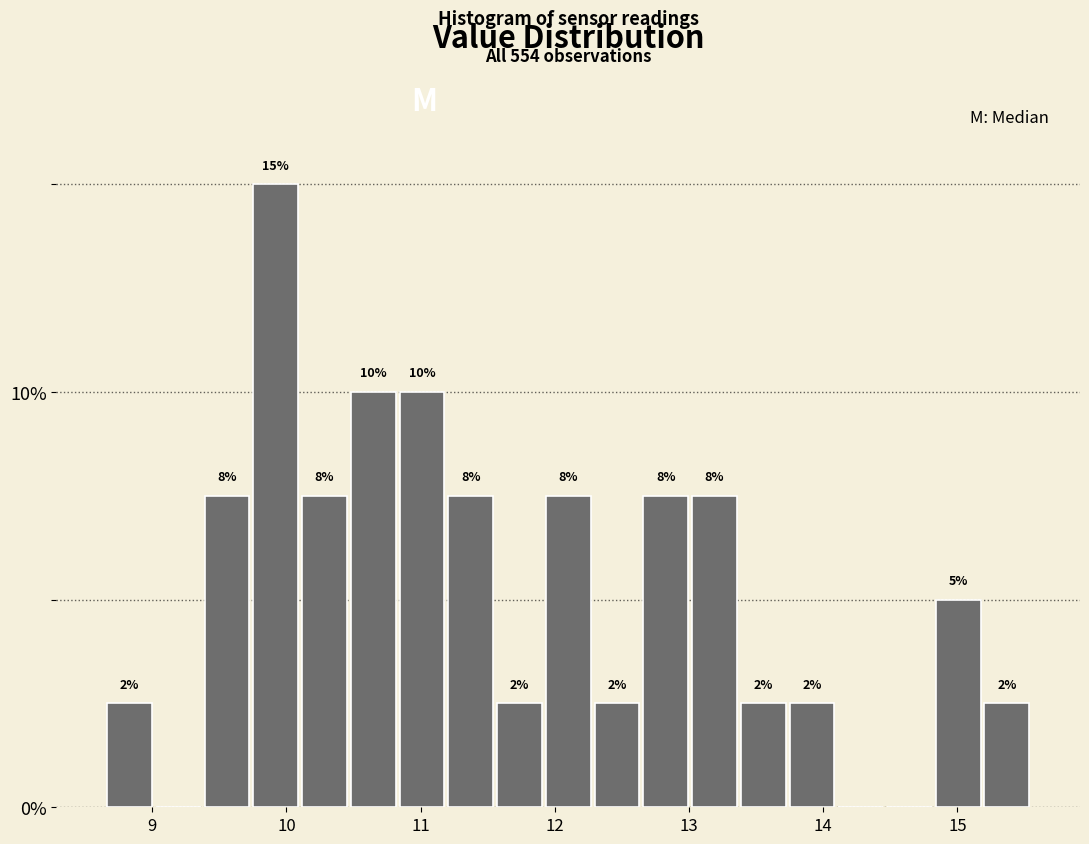

Read against the x-axis, roughly where is the centre of the tallest bar?

9.9